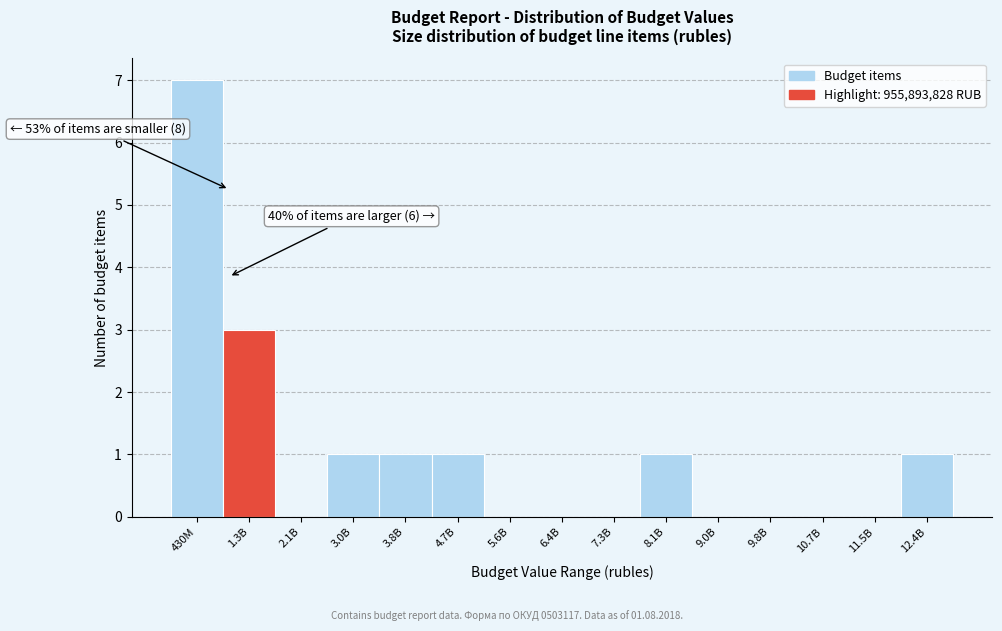

Reading left to right, transcribe all the data shown in this chart.

430M=7	1.3B=3	2.1B=0	3.0B=1	3.8B=1	4.7B=1	5.6B=0	6.4B=0	7.3B=0	8.1B=1	9.0B=0	9.8B=0	10.7B=0	11.5B=0	12.4B=1